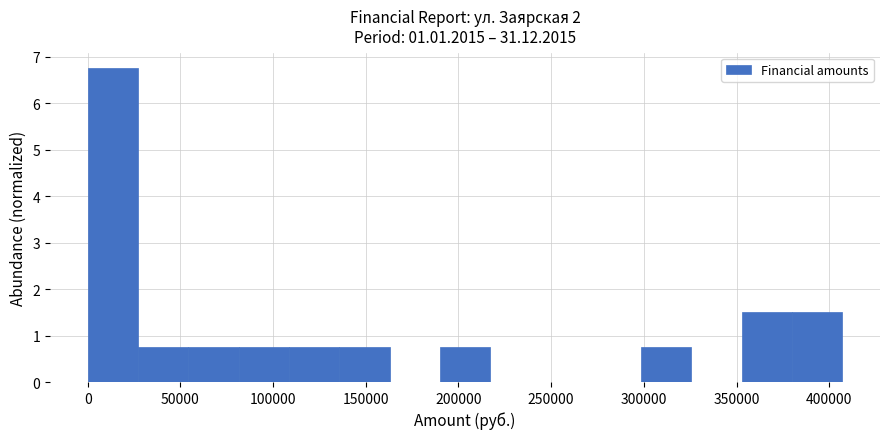

Reading left to right, list every bar in this chart as the range it spans on the x-axis followed by its height. Neither the bar edges nor the heights are printed on the chart, so give them approximately, as read against the axes.

0 to 25000: 6.8
25000 to 55000: 0.8
55000 to 80000: 0.8
80000 to 110000: 0.8
110000 to 135000: 0.8
135000 to 165000: 0.8
165000 to 190000: 0
190000 to 215000: 0.8
215000 to 245000: 0
245000 to 270000: 0
270000 to 300000: 0
300000 to 325000: 0.8
325000 to 355000: 0
355000 to 380000: 1.5
380000 to 405000: 1.5